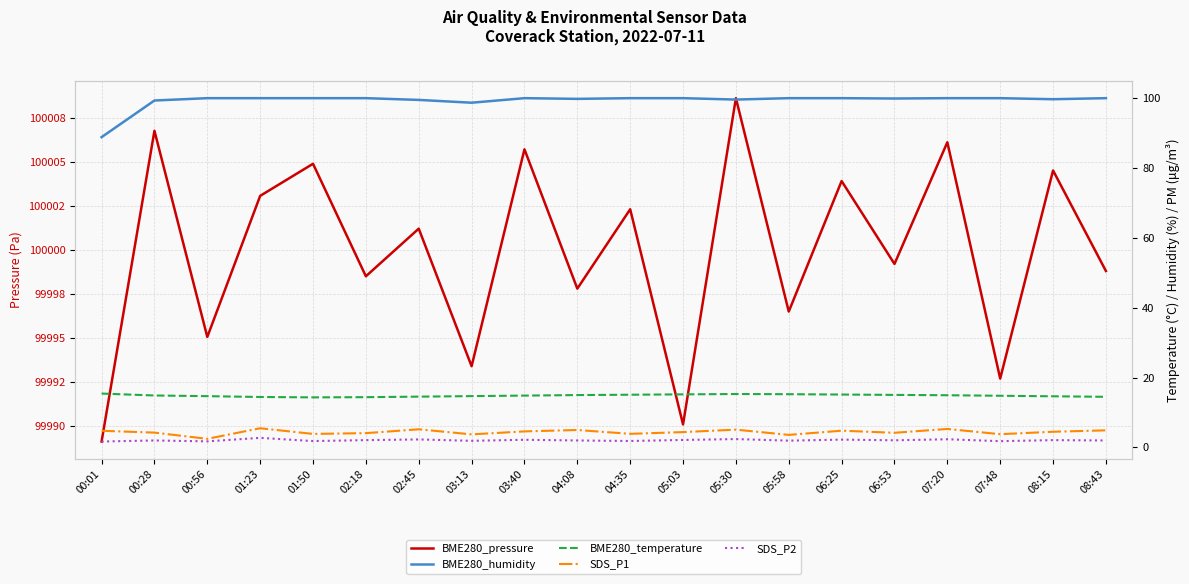

List the labels in order of SDS_P1 value, smallest first.

00:56, 05:58, 03:13, 07:48, 01:50, 04:35, 02:18, 06:53, 00:28, 05:03, 08:15, 03:40, 00:01, 06:25, 08:43, 04:08, 05:30, 02:45, 07:20, 01:23